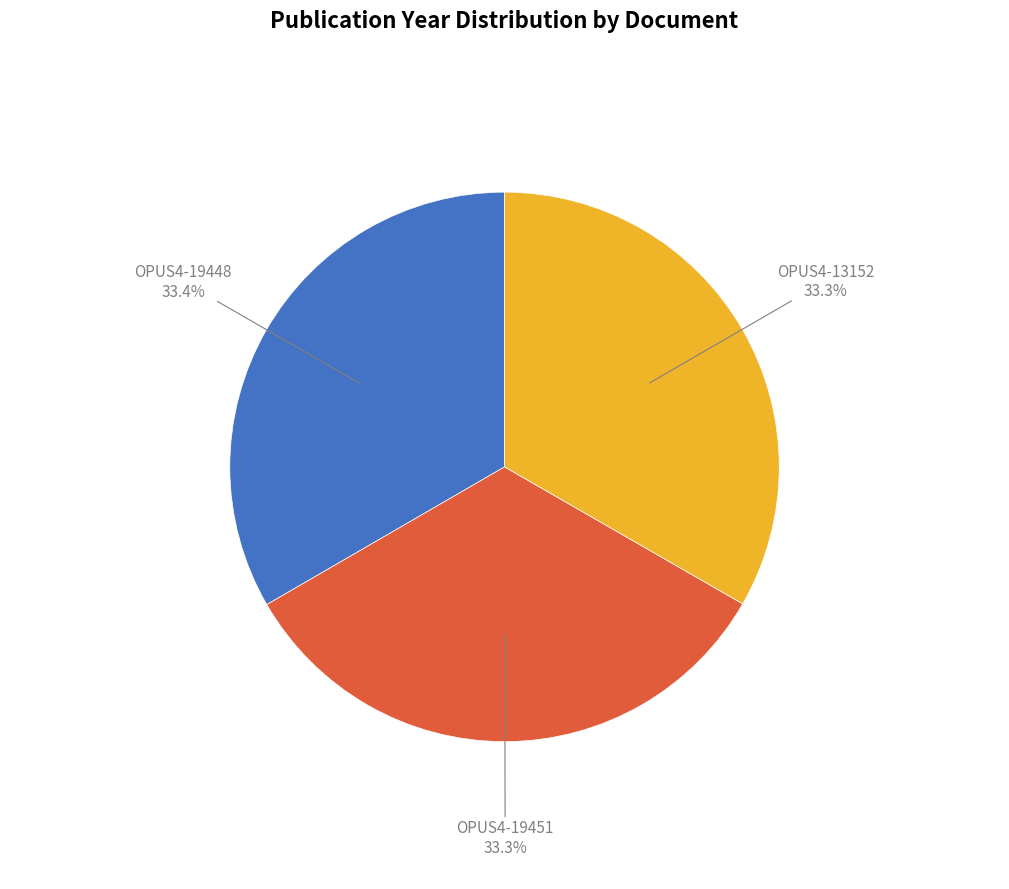

Is it true that OPUS4-19451 is 20% of the pie?

False